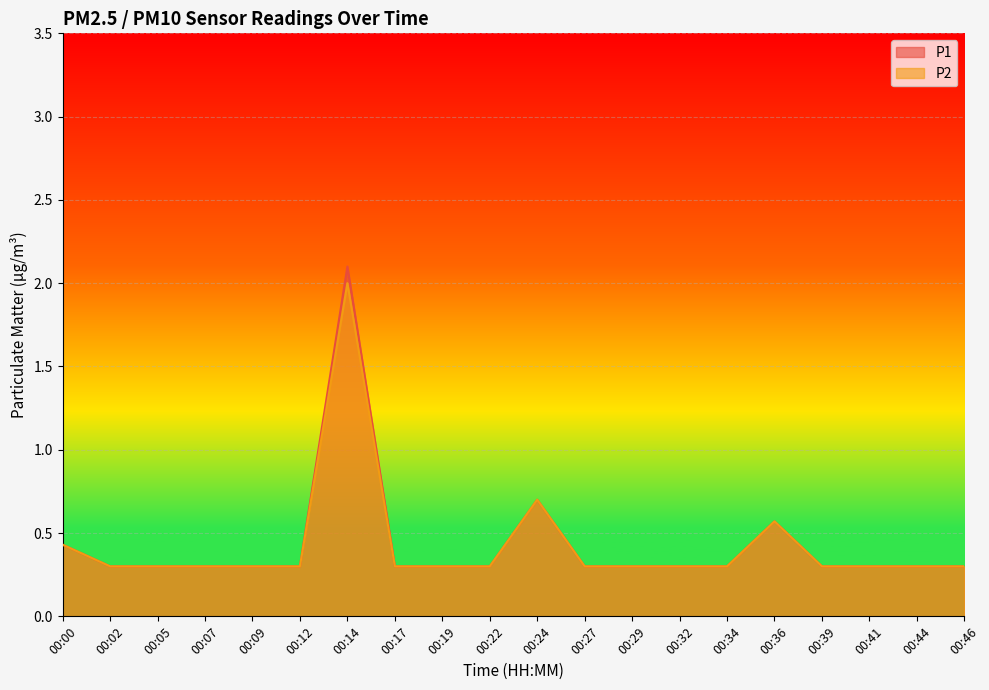

True or false: P1 has a value of 0.1 at 00:22.

False